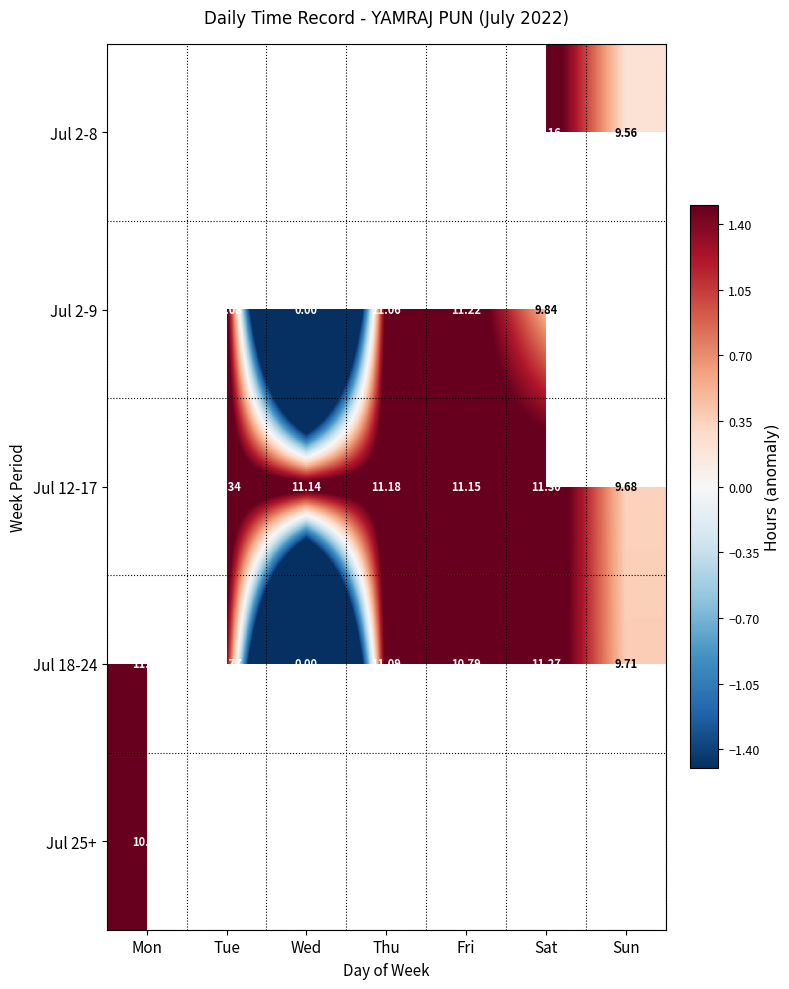

Is the value of Jul 12-17 at Sat greater than the value of Jul 18-24 at Tue?

Yes